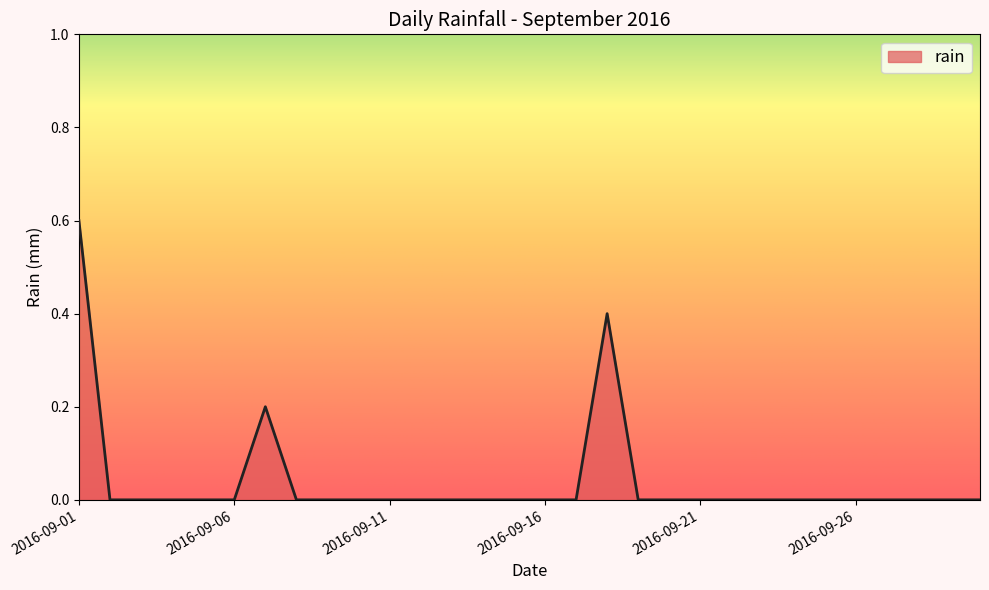

Reading right to left, extract all data points from this chart.

0.0	0.0	0.0	0.0	0.0	0.0	0.0	0.0	0.0	0.0	0.0	0.0	0.4	0.0	0.0	0.0	0.0	0.0	0.0	0.0	0.0	0.0	0.0	0.2	0.0	0.0	0.0	0.0	0.0	0.6